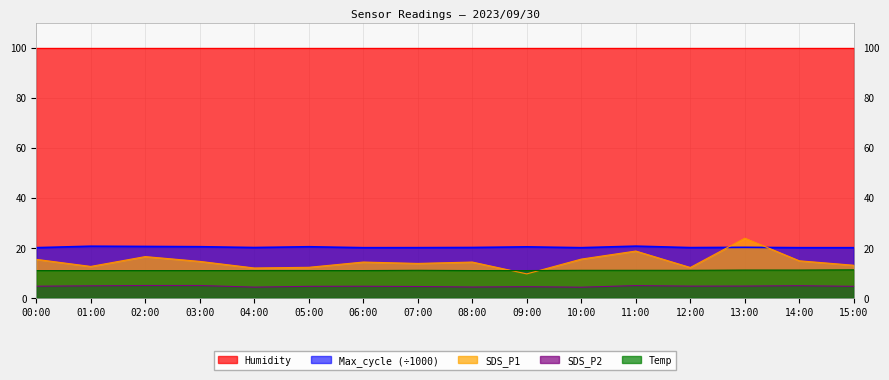

Where is the first local maximum for SDS_P2?

06:00